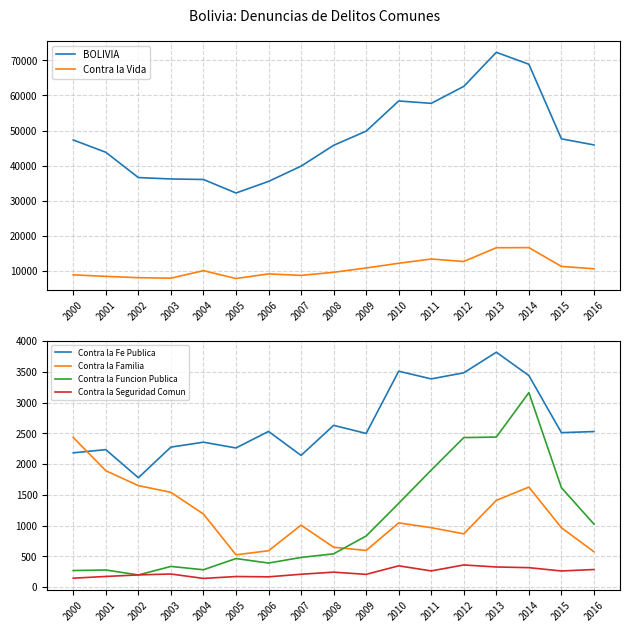

Rank the categories by Contra la Funcion Publica value from highest to lowest.

2014, 2013, 2012, 2011, 2015, 2010, 2016, 2009, 2008, 2007, 2005, 2006, 2003, 2004, 2001, 2000, 2002